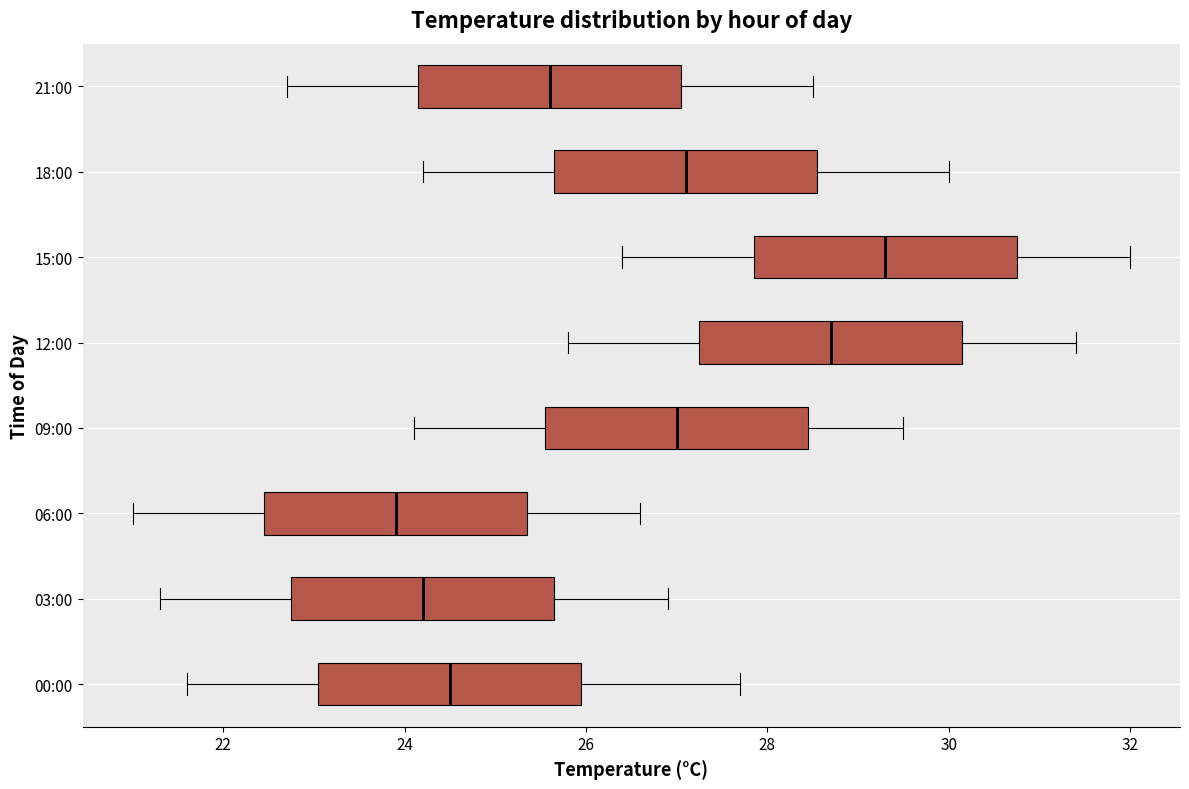

Reading bottom to top, transcribe this box plot: for each box, give where its median line is, the range the box spans, and where its two whiskers end, as read against the x-axis. The values are not printed on the chart, so give them approximately, as read against the axis.

00:00: median 24.6, box 23.0 to 26.0, whiskers 21.6 to 27.8
03:00: median 24.2, box 22.8 to 25.6, whiskers 21.4 to 27.0
06:00: median 24.0, box 22.4 to 25.4, whiskers 21.0 to 26.6
09:00: median 27.0, box 25.6 to 28.4, whiskers 24.2 to 29.6
12:00: median 28.8, box 27.2 to 30.2, whiskers 25.8 to 31.4
15:00: median 29.4, box 27.8 to 30.8, whiskers 26.4 to 32.0
18:00: median 27.2, box 25.6 to 28.6, whiskers 24.2 to 30.0
21:00: median 25.6, box 24.2 to 27.0, whiskers 22.8 to 28.6